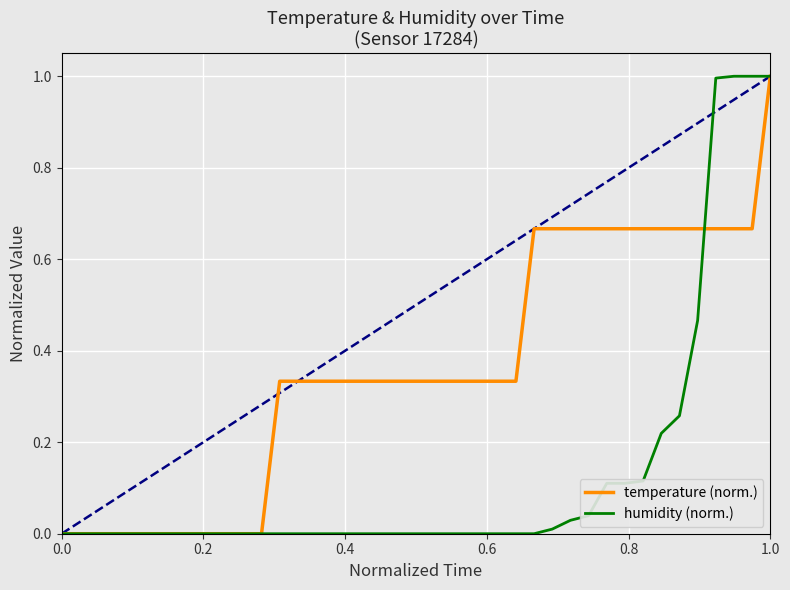

Rank the series by their average value, from lowest to highest.

humidity (norm.), temperature (norm.)